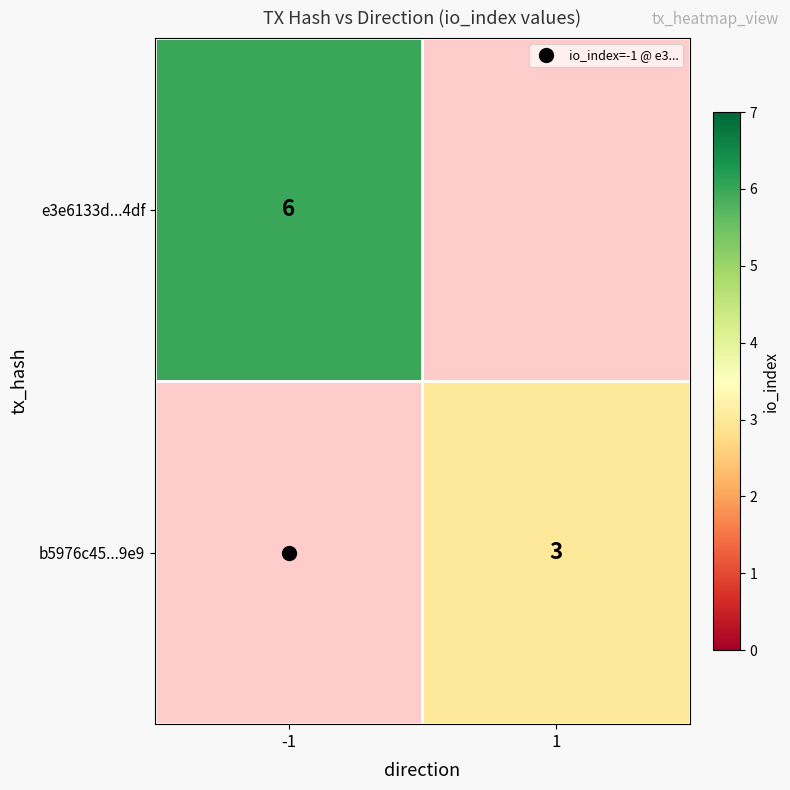

True or false: e3e6133d...4df has a value of 1.3 at -1.

False